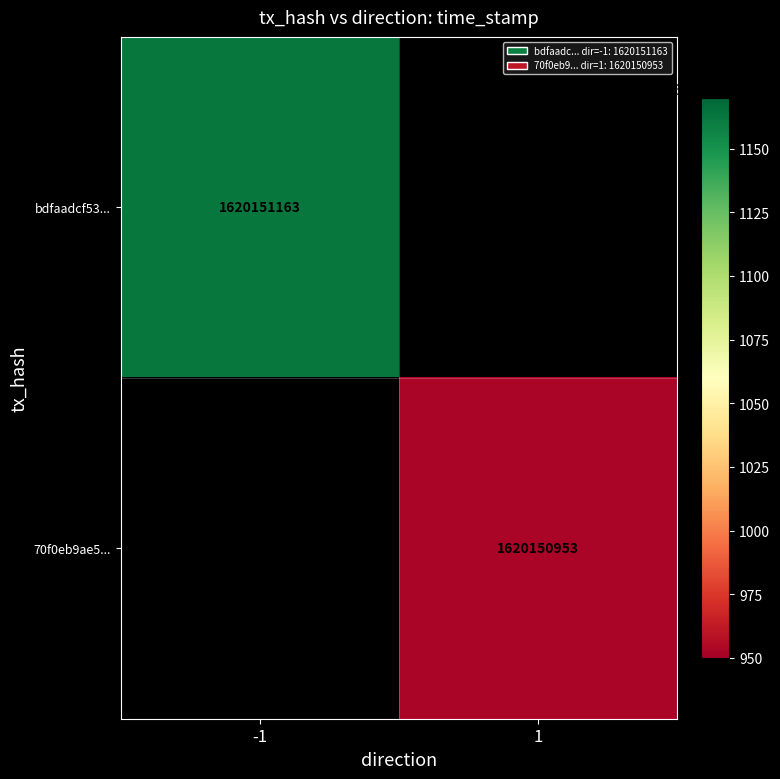

List the series in order of their overall mean, highest first.

bdfaadcf53ef9ad5c5ce910631c8afe52ec26a4, 70f0eb9ae5af9aa00a71c342fb9044c6a52d6a6